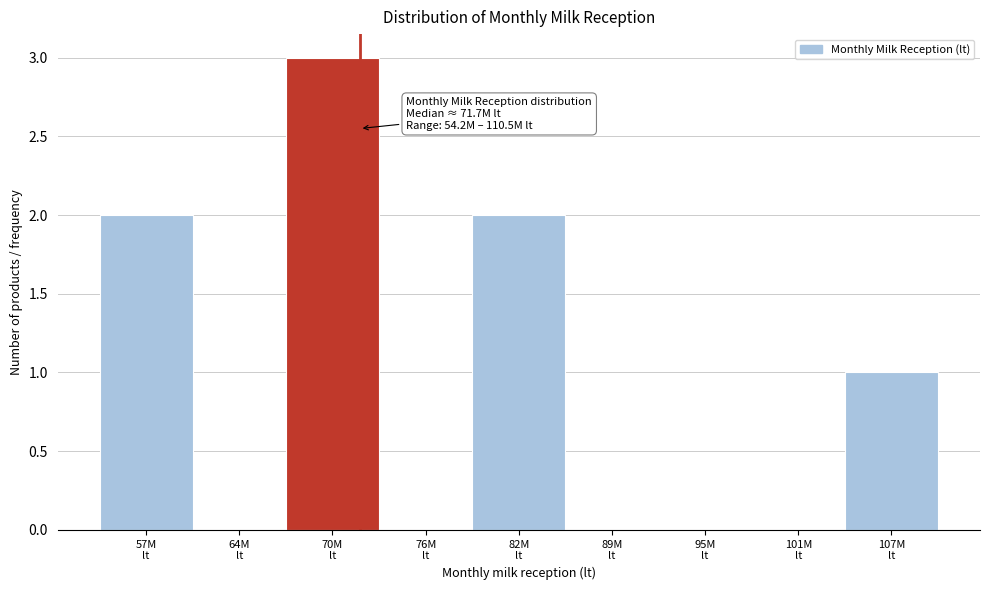

What is the maximum value shown in the chart?

3